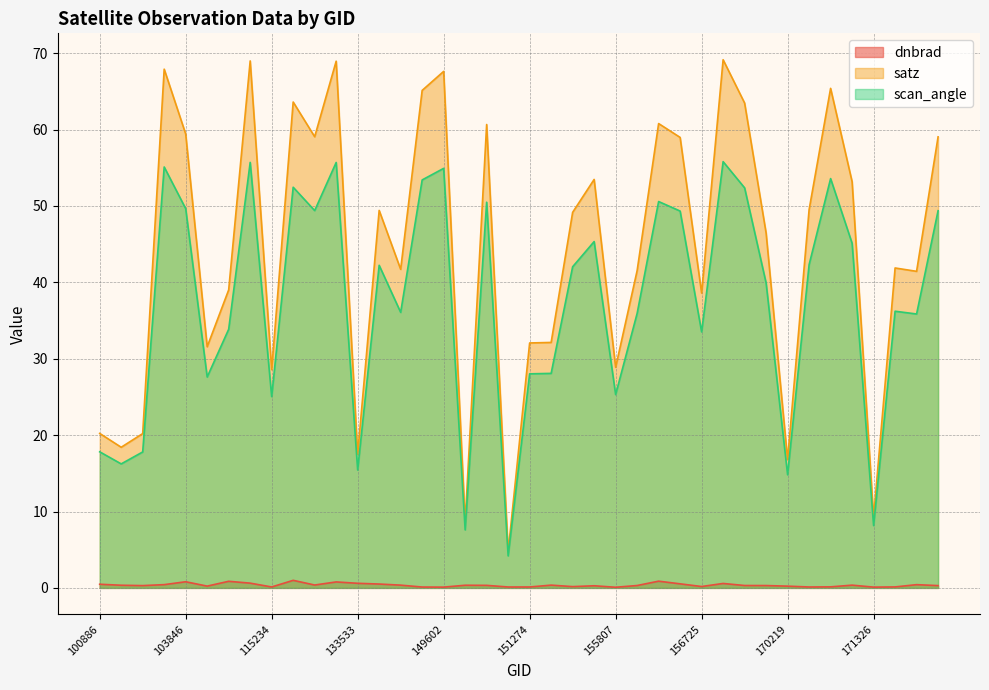

The scan_angle series shows 35.9 at 174474. True or false?

True